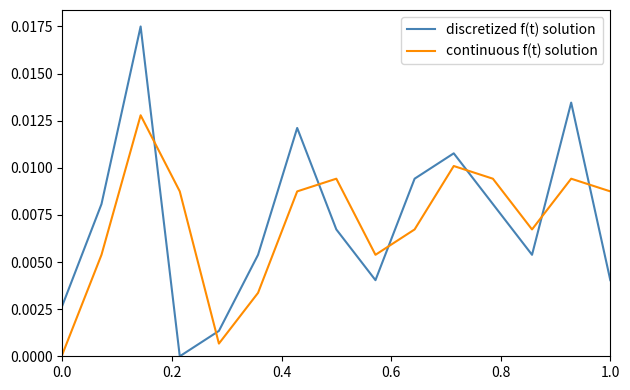

Count the number of data series in this chart.

2